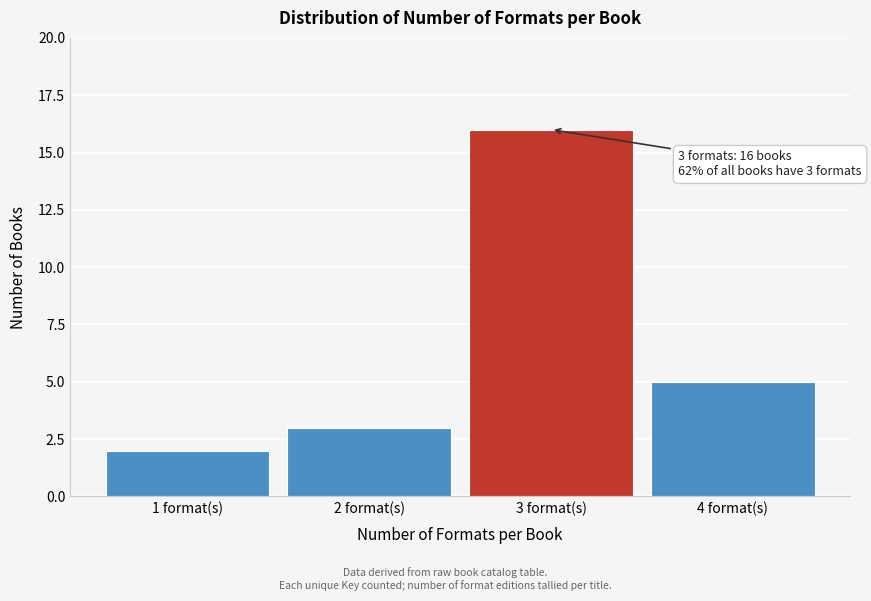

Reading left to right, transcribe all the data shown in this chart.

2	3	16	5